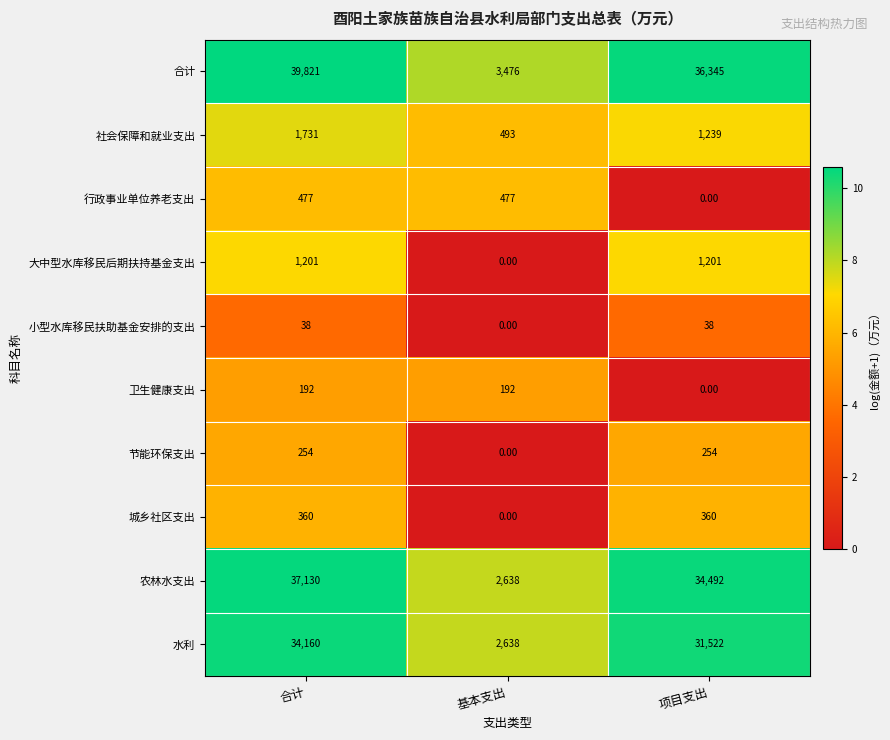

What is the sum of the 行政事业单位养老支出 values at 项目支出 and 合计?

477